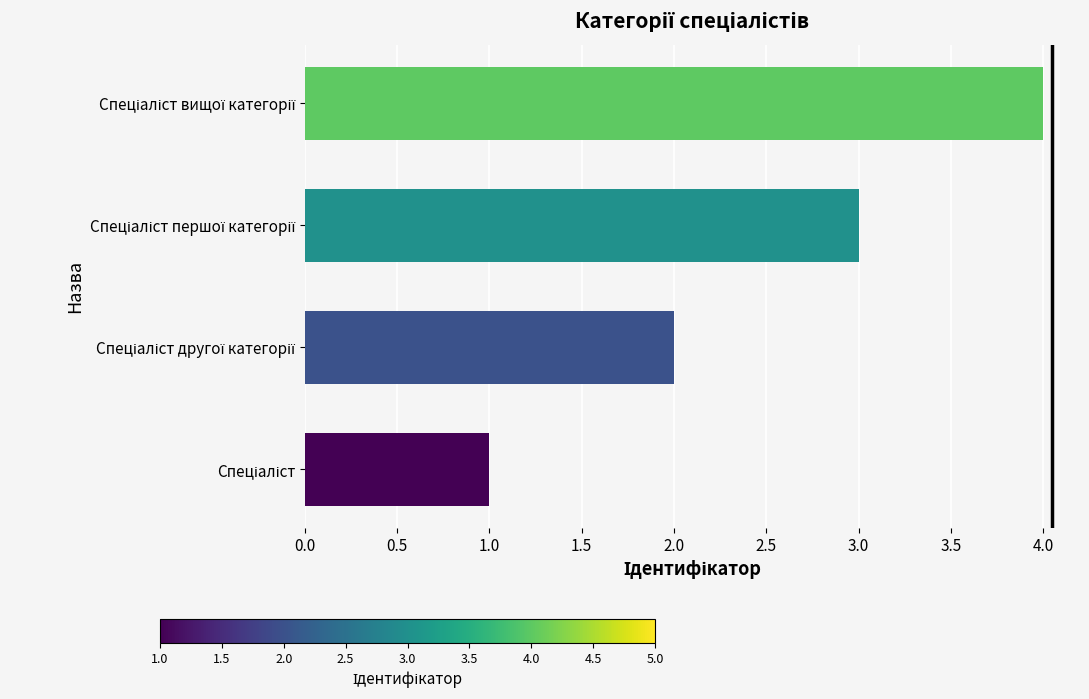

What is the greatest value displayed?

4